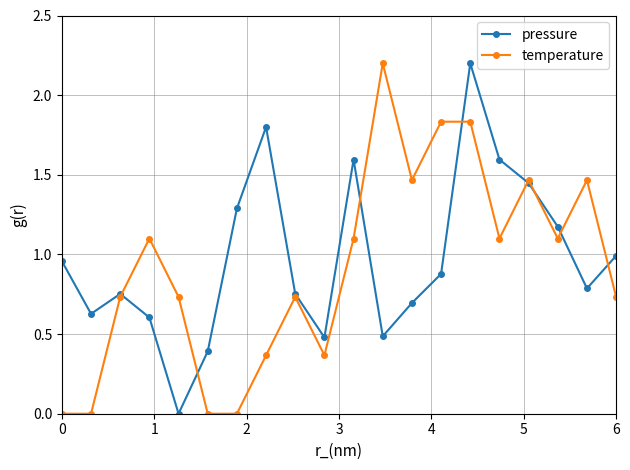

In pressure, how many points are lower than both neighbors (excluding endpoints)?

5